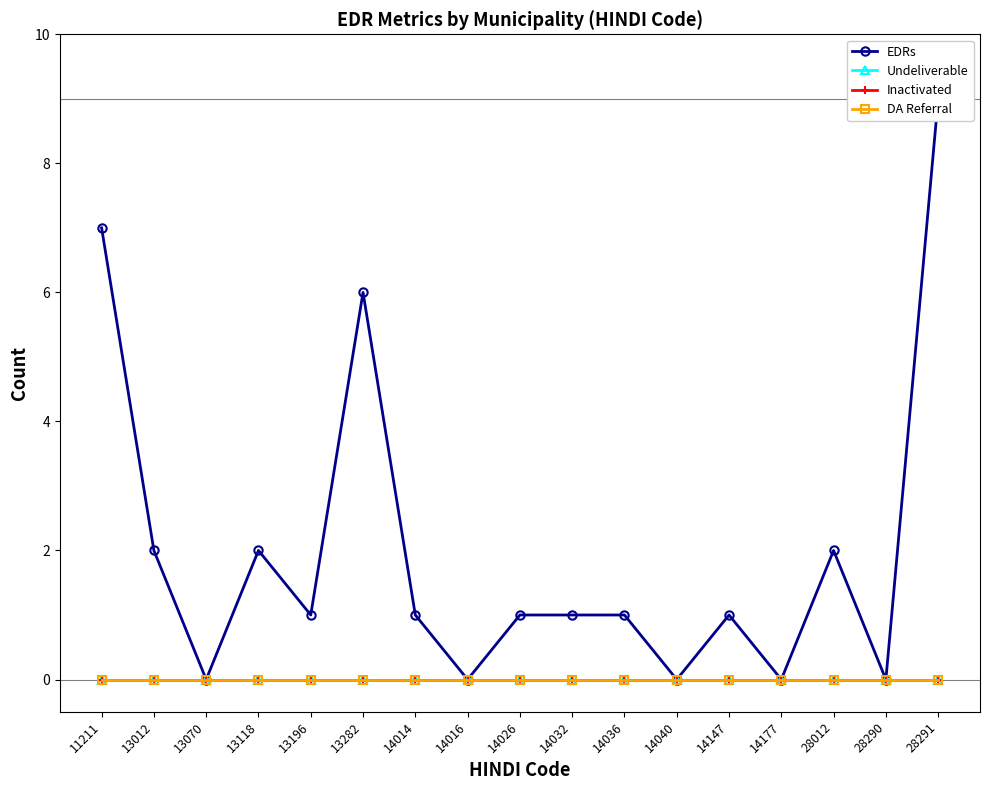

Reading left to right, what are all the values shown in this chart?

EDRs: 7	2	0	2	1	6	1	0	1	1	1	0	1	0	2	0	9
Undeliverable: 0	0	0	0	0	0	0	0	0	0	0	0	0	0	0	0	0
Inactivated: 0	0	0	0	0	0	0	0	0	0	0	0	0	0	0	0	0
DA Referral: 0	0	0	0	0	0	0	0	0	0	0	0	0	0	0	0	0